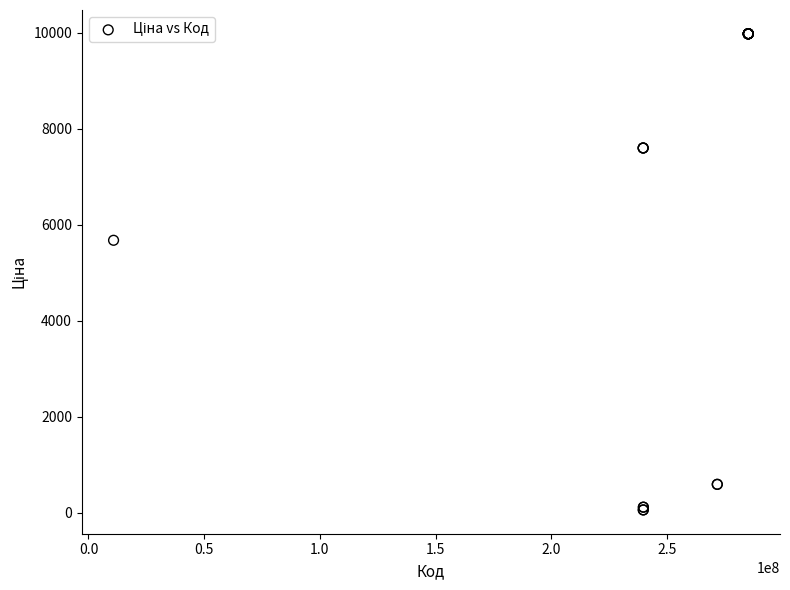

What Y value in the scatter plot is closest to 5016?

5673.8